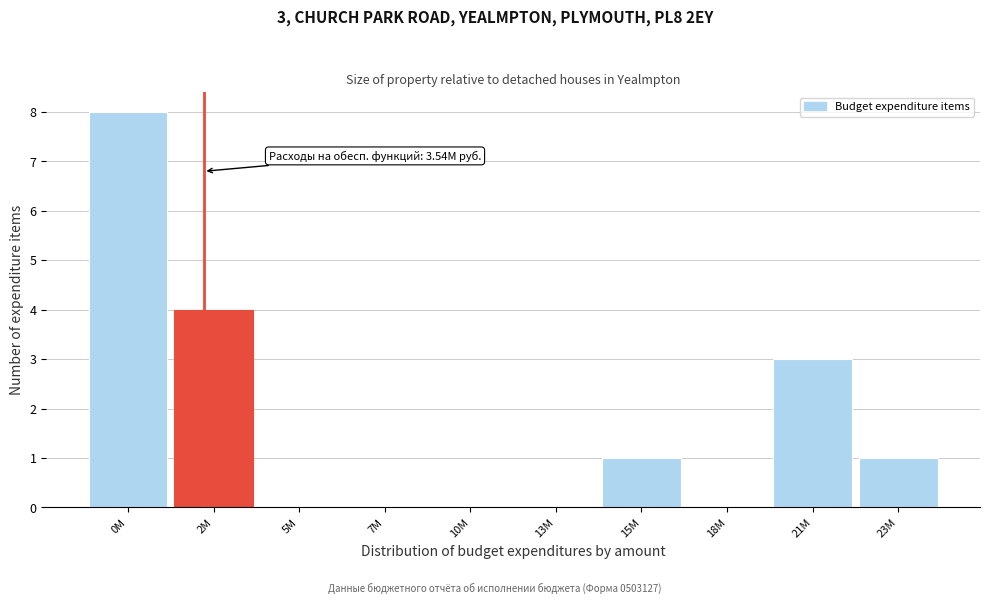

Reading left to right, list all the values displayed in this chart.

0M=8	2M=4	5M=0	7M=0	10M=0	13M=0	15M=1	18M=0	21M=3	23M=1